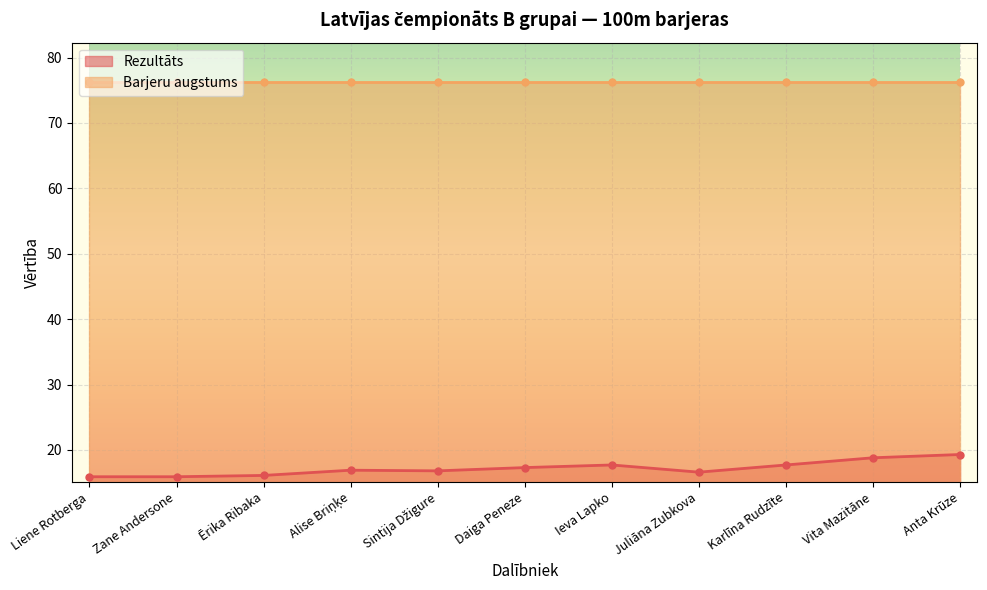

The chart shows a value of 16.9 at Alise Briņķe. True or false?

True